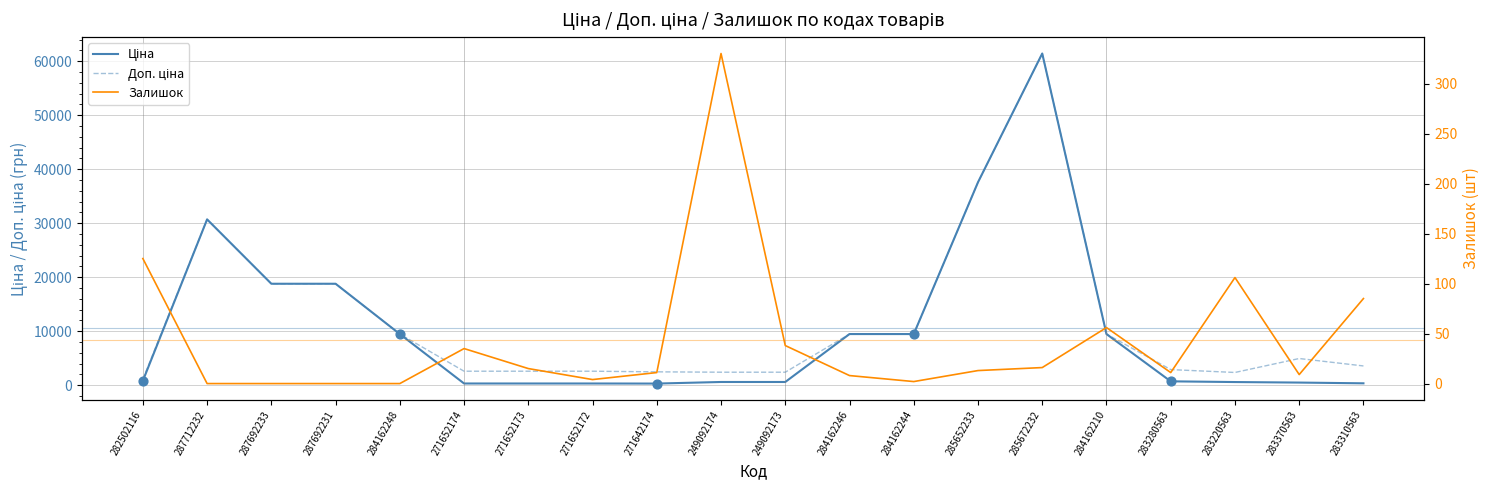

At how many categories does at least one series exceed 34862?

2